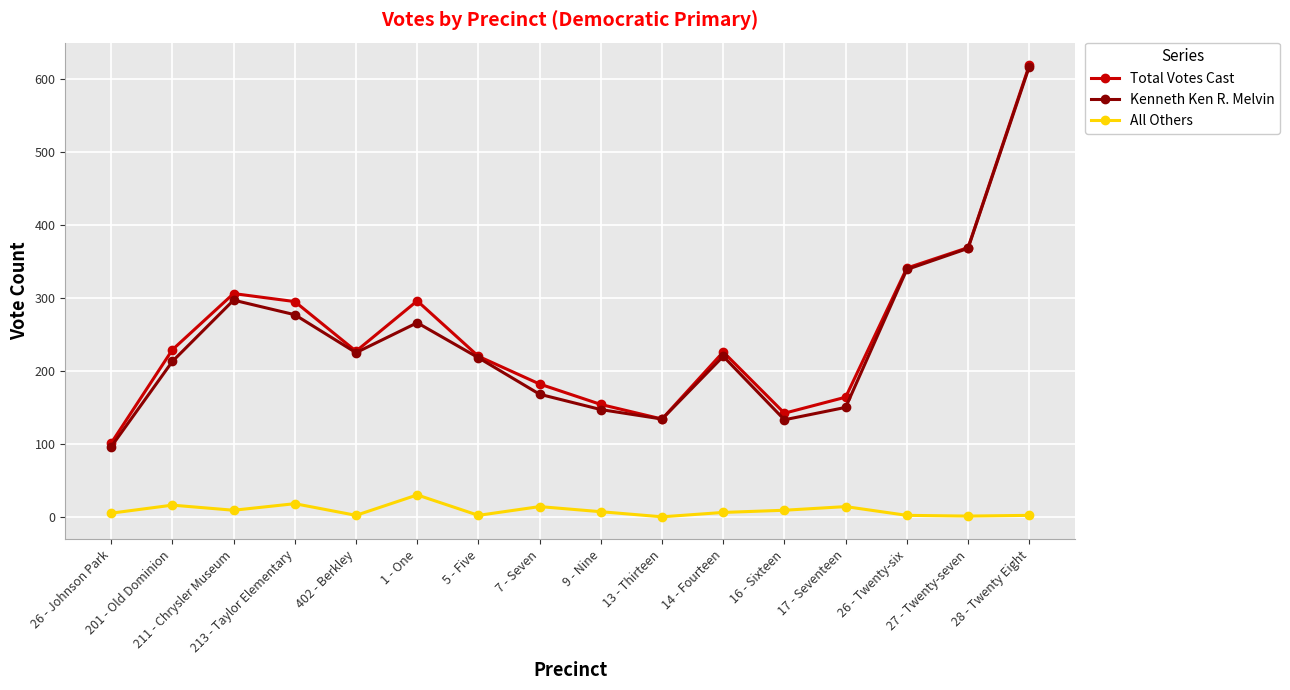

What is the average value of the All Others series?

9